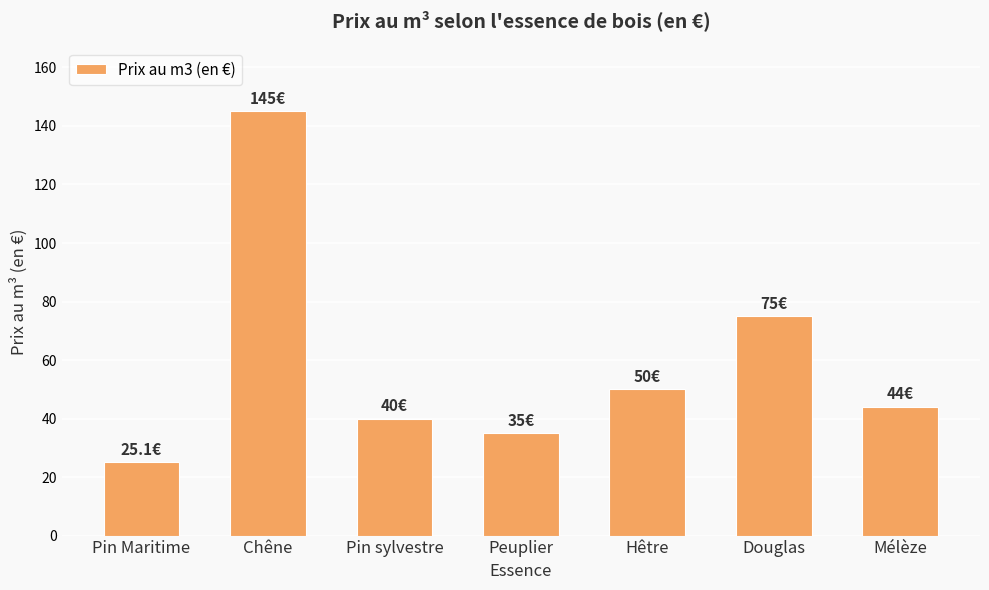

What is the change in value from Chêne to Pin sylvestre?

-105.0